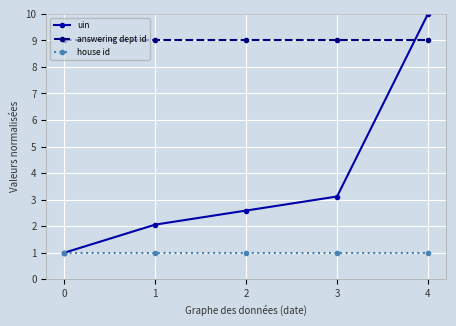

Between 2 and 3, which series saw the biggest shift?

uin